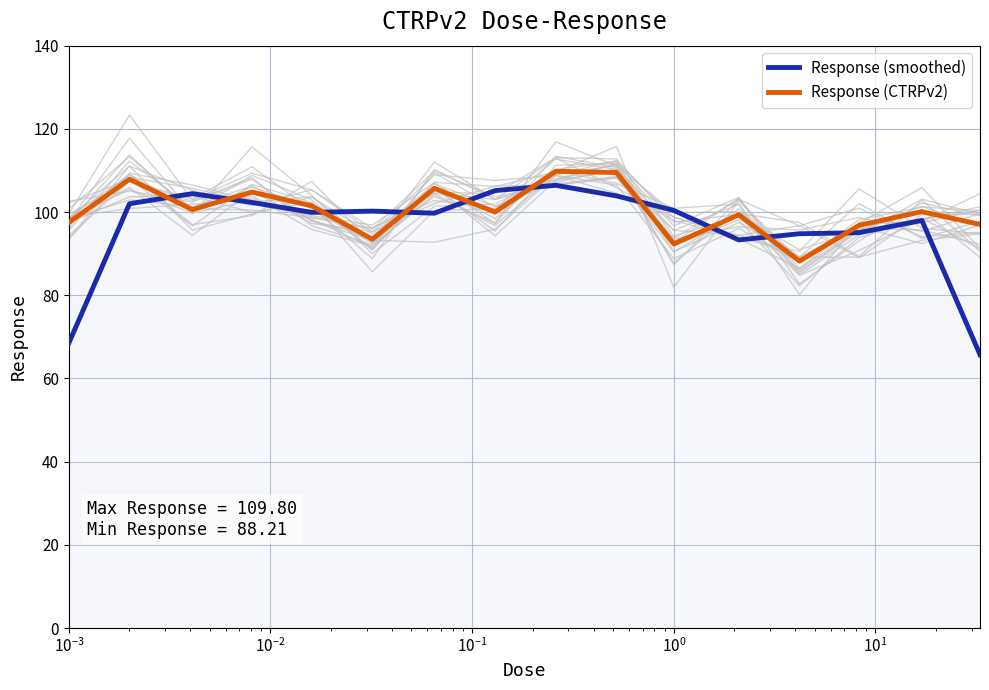

Which series ends up on top after the final intersection of Response (smoothed) and Response (CTRPv2)?

Response (CTRPv2)